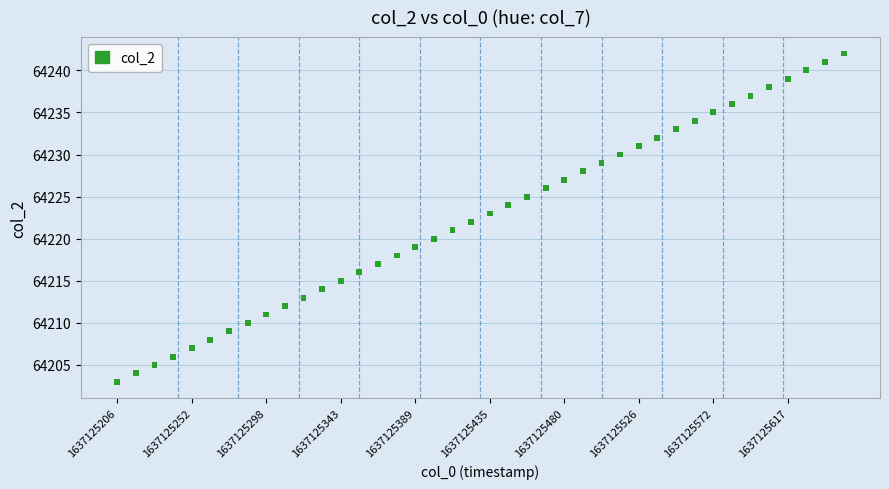

What is the range of Y values (max minus min)?

39